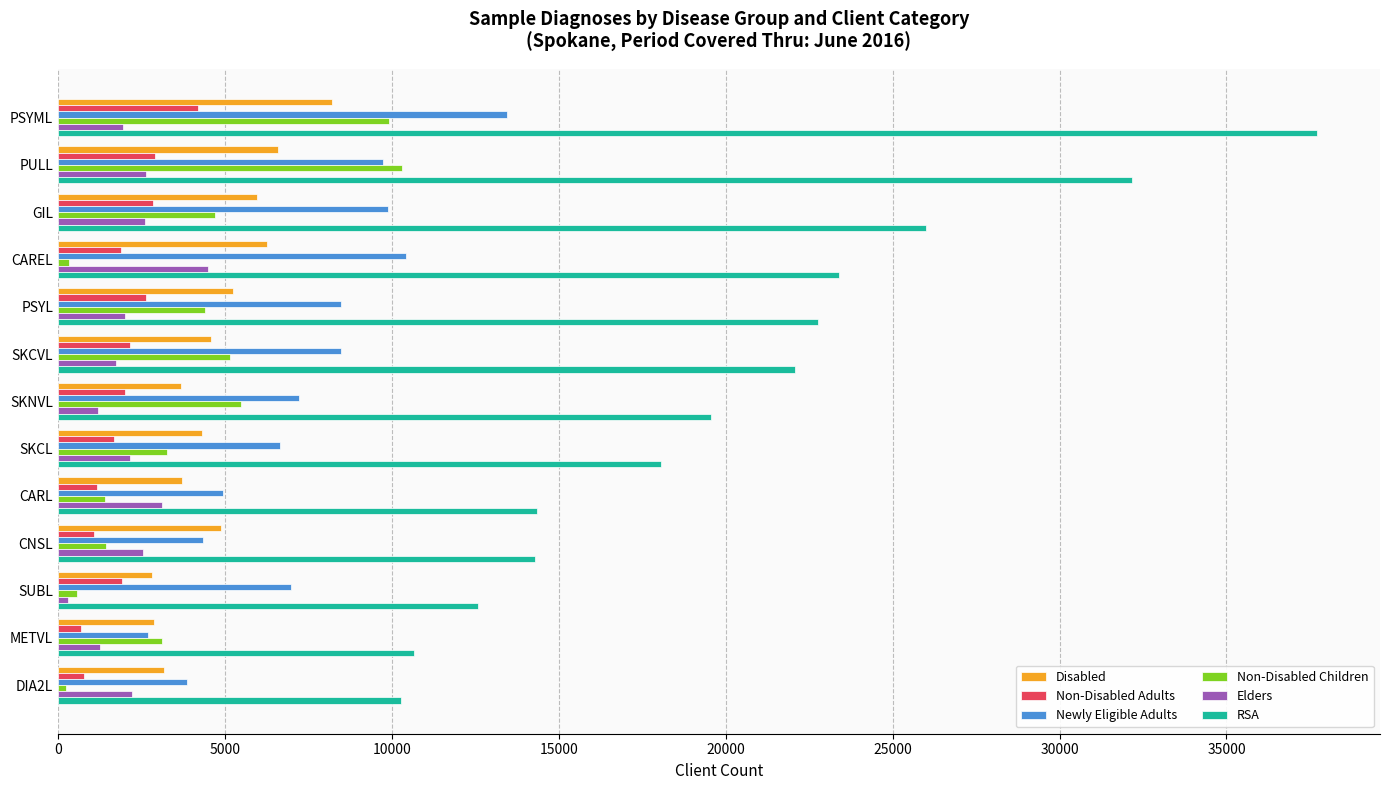

Which series has the largest total across all categories?

RSA